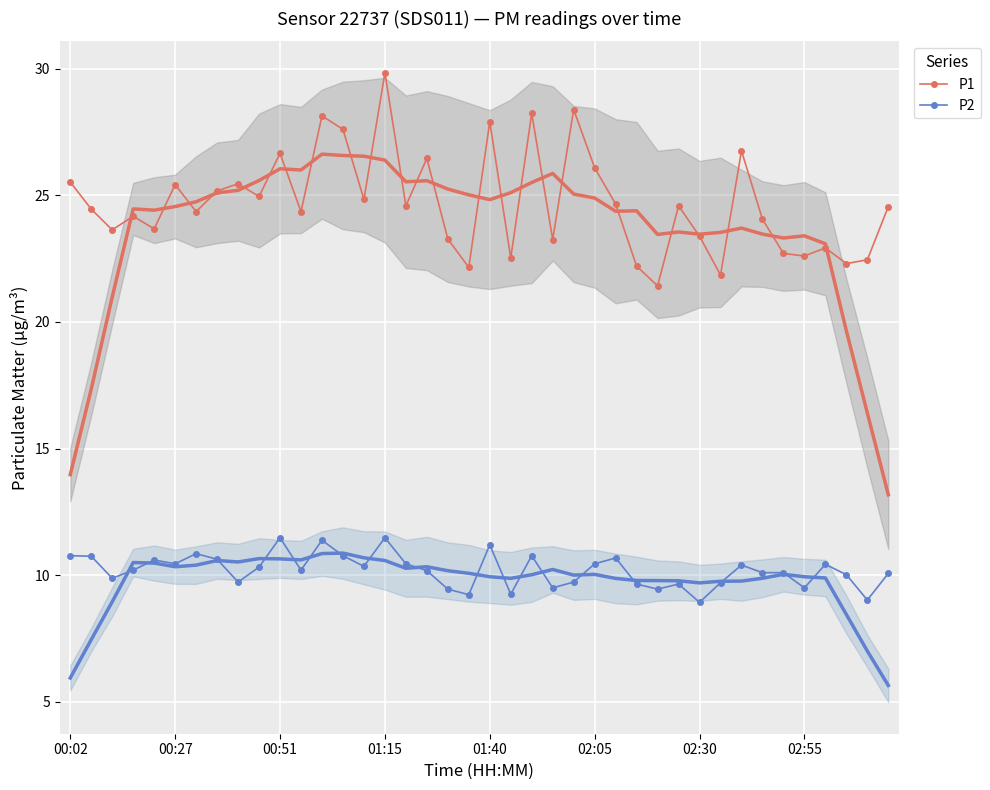

At how many categories does at least one series exceed 24?

25